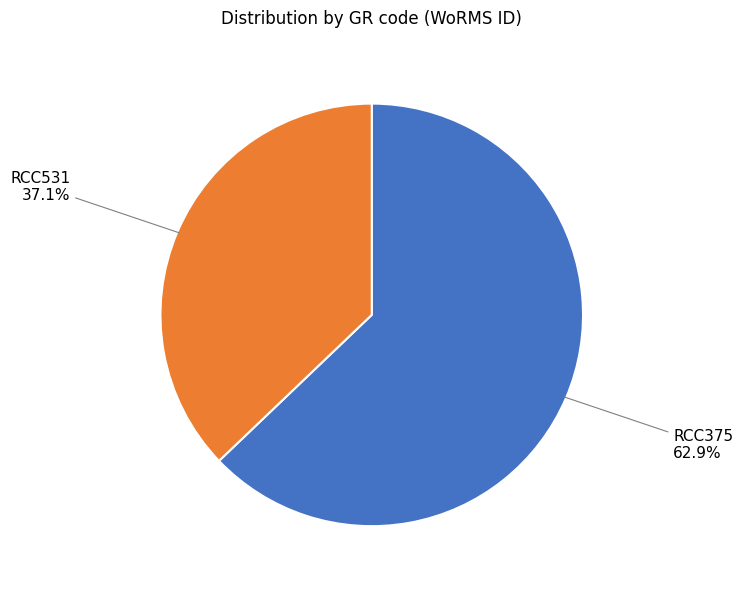

Which category accounts for the majority?

RCC375